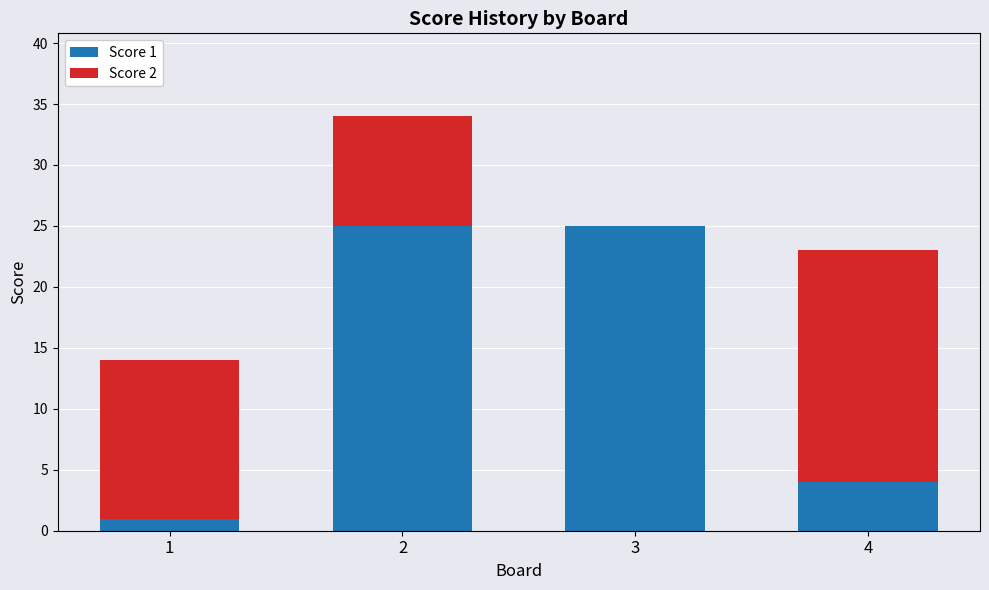

The Score 1 series shows 4 at 4. True or false?

True